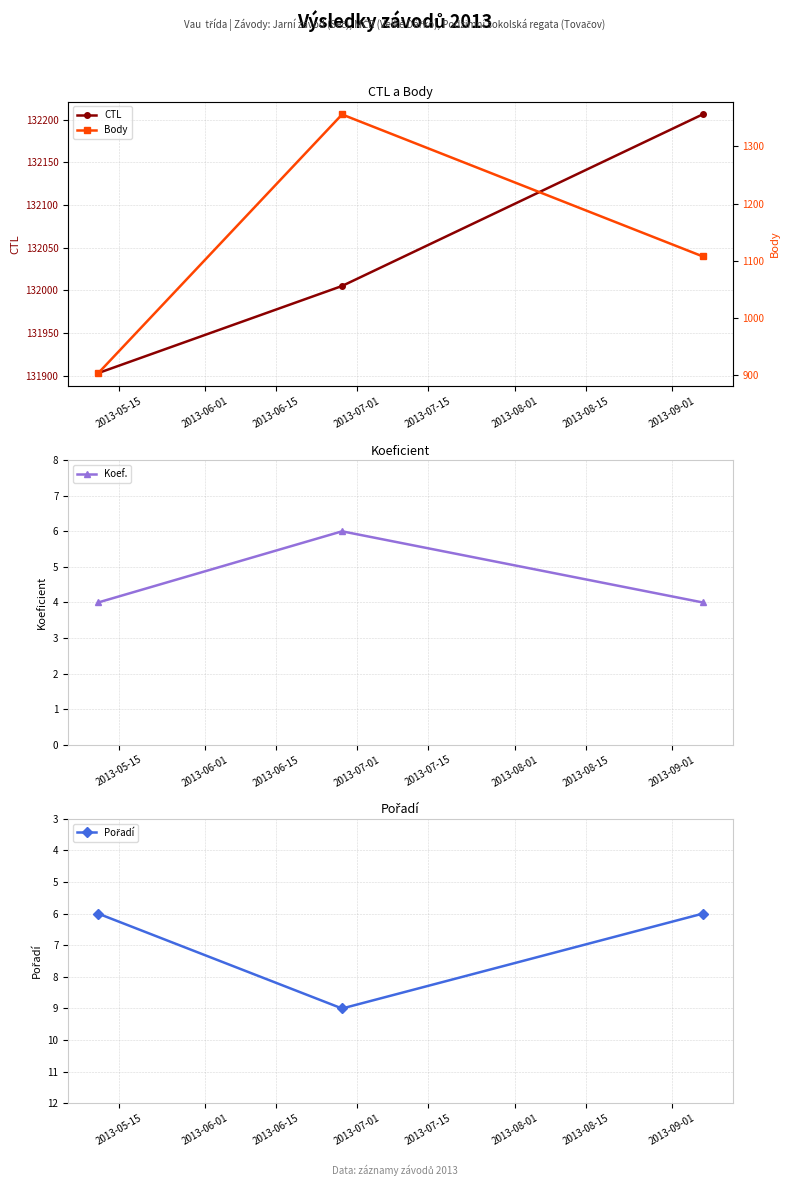

What is the maximum value for CTL?

132206